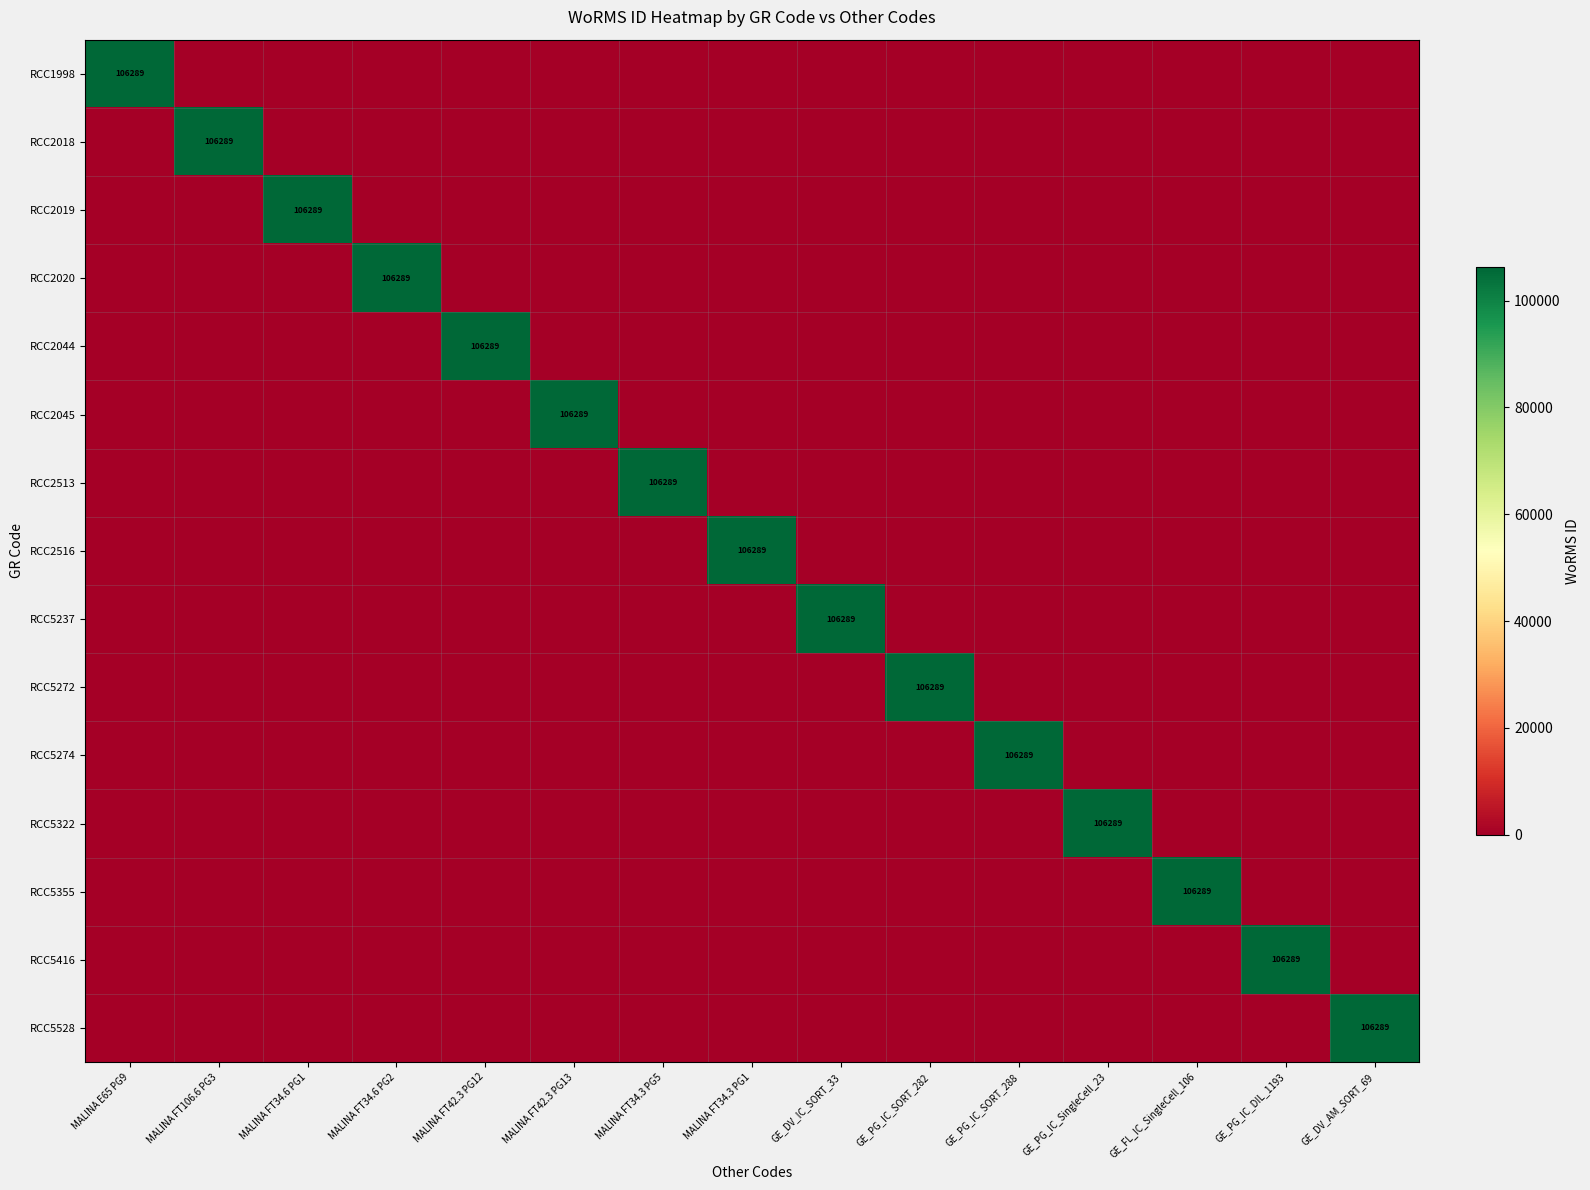

What is the difference between the maximum and second lowest values in the RCC5528 series?

106289